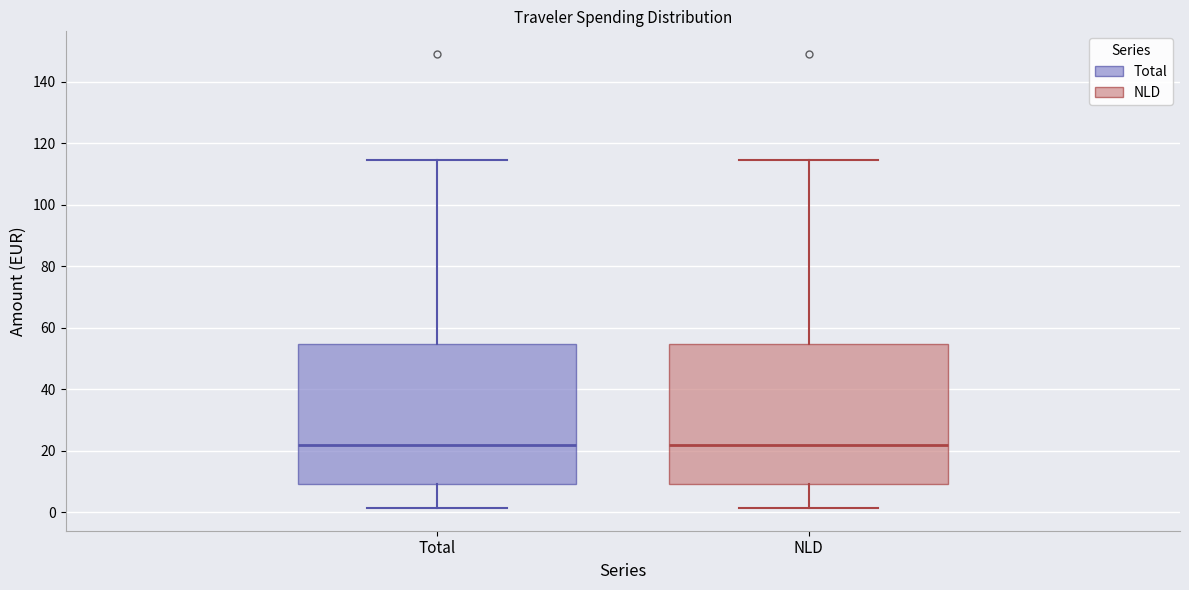

Reading left to right, transcribe this box plot: for each box, give where its median line is, the range the box spans, and where its two whiskers end, as read against the y-axis. The values are not printed on the chart, so give them approximately, as read against the axis.

Total: median 22, box 10 to 54, whiskers 2 to 114
NLD: median 22, box 10 to 54, whiskers 2 to 114